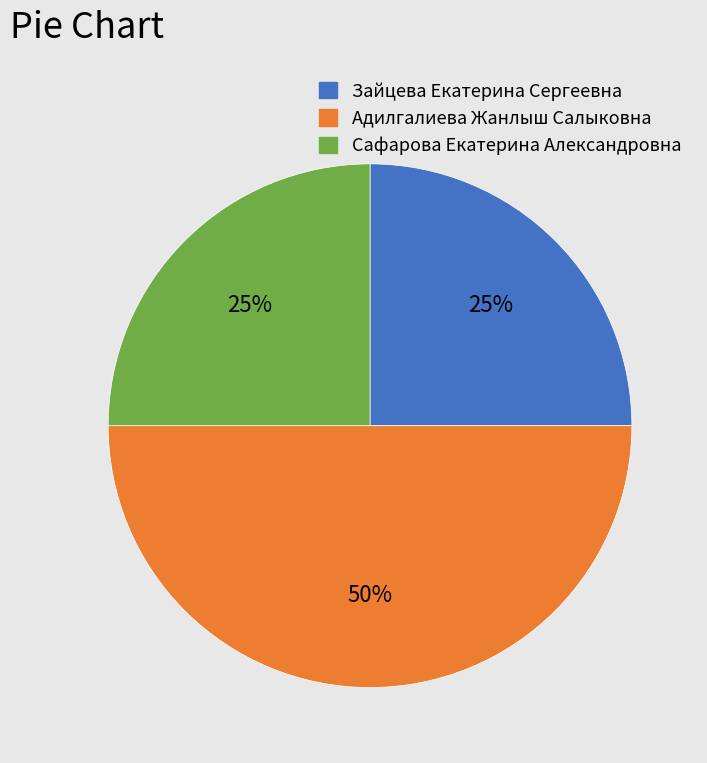

Does Зайцева Екатерина Сергеевна represent more than half of the total?

No